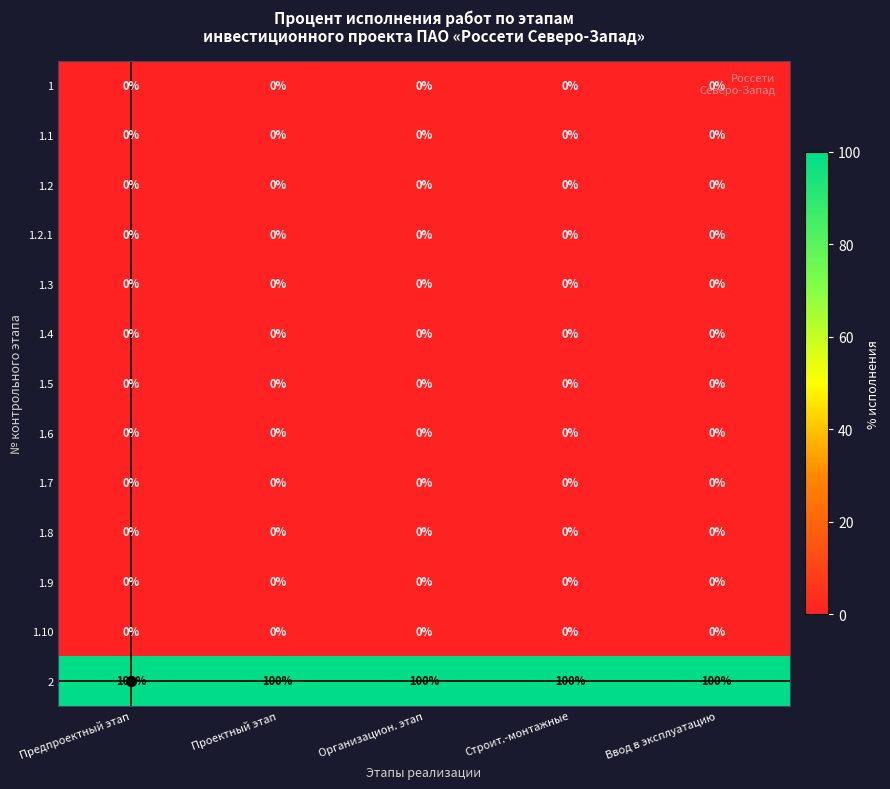

At how many categories does at least one series exceed 93?

5